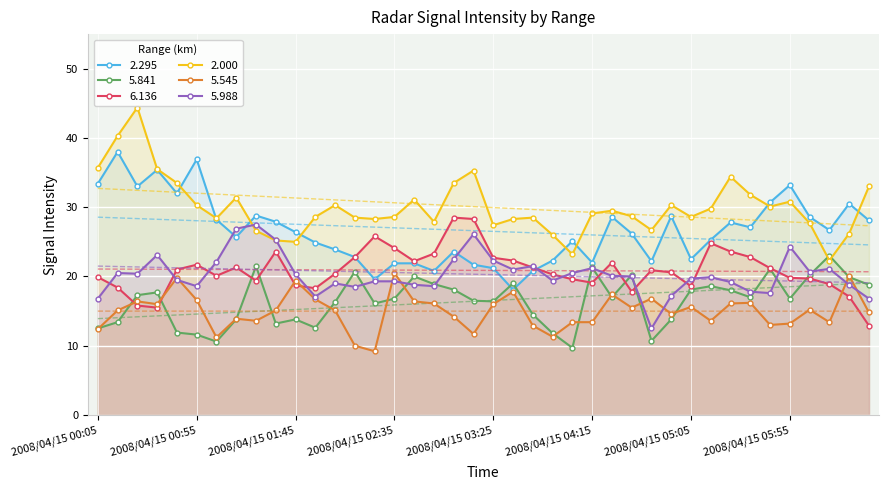

At 2008/04/15 04:05, list the series in order from smallest to largest.

5.841, 5.545, 6.136, 5.988, 2.000, 2.295